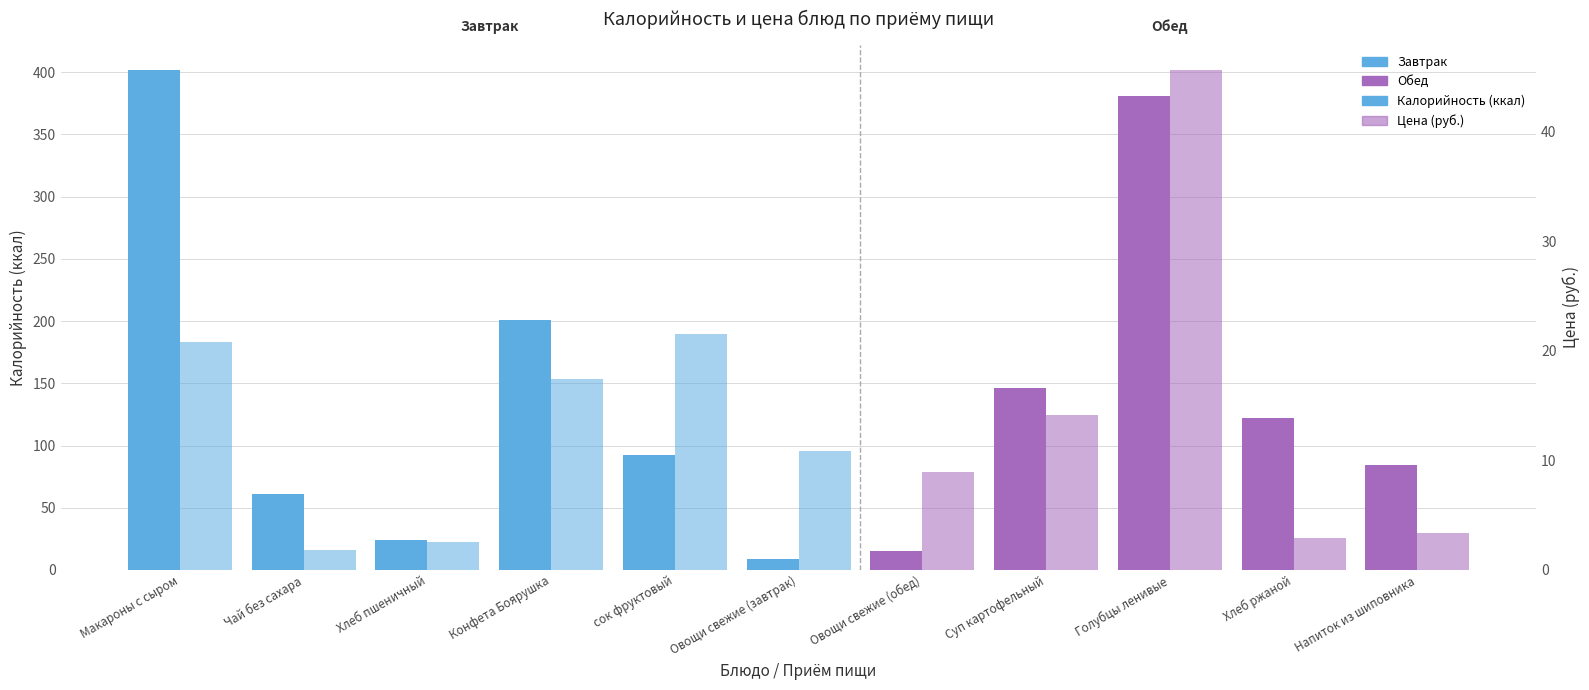

What is the smallest value displayed?

1.8